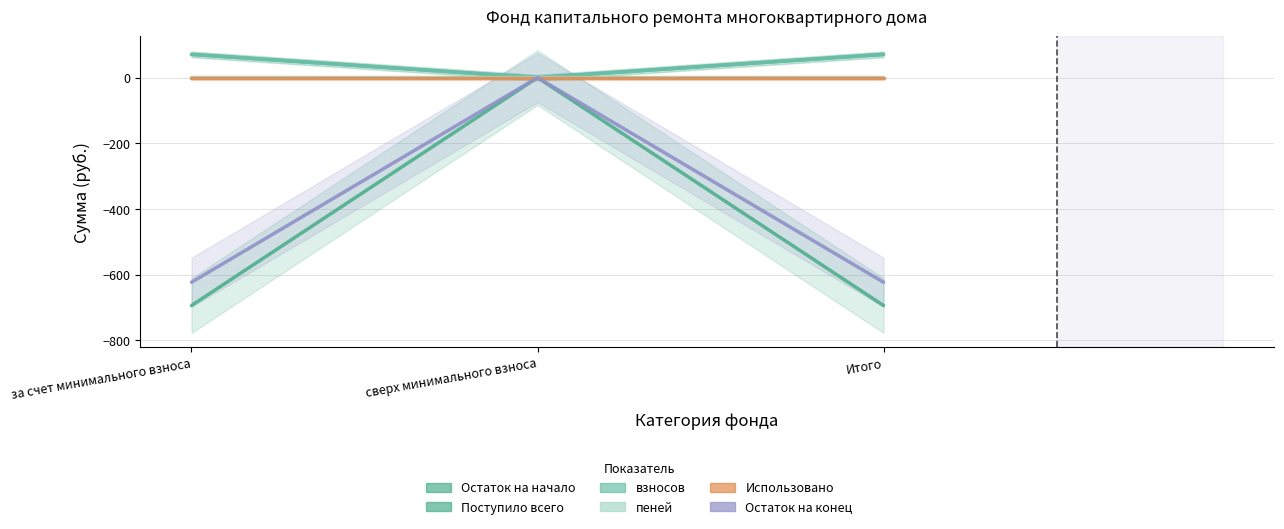

At Итого, list the series in order from largest to smallest.

Поступило всего, взносов, пеней, Использовано, Остаток на конец, Остаток на начало